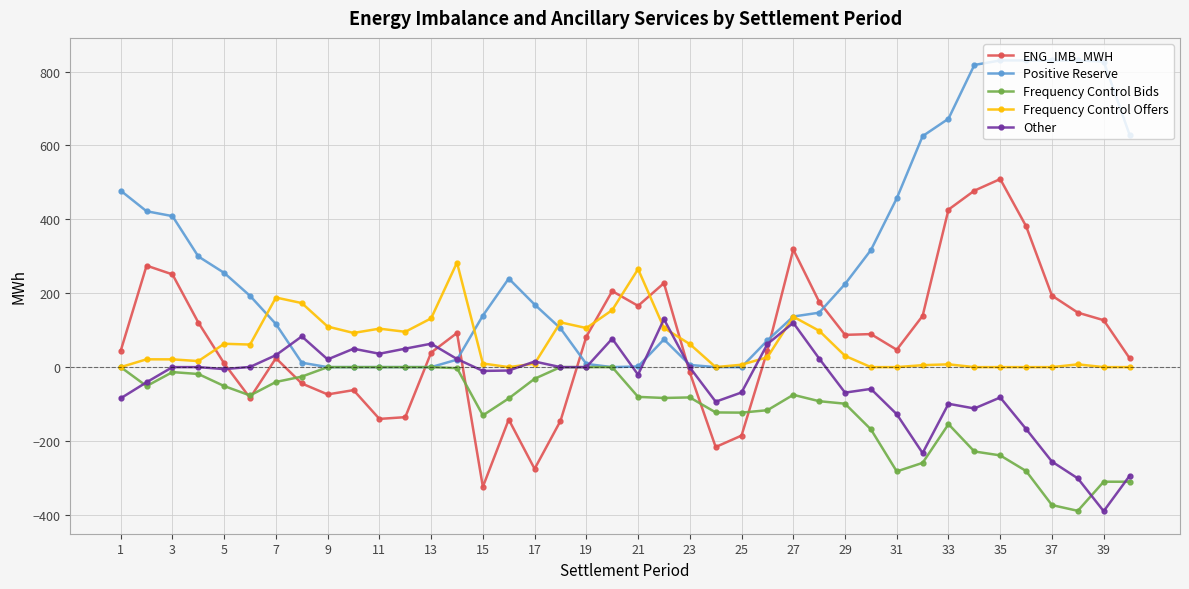

What is the value of the ENG_IMB_MWH point at the 36th from the left?

381.4